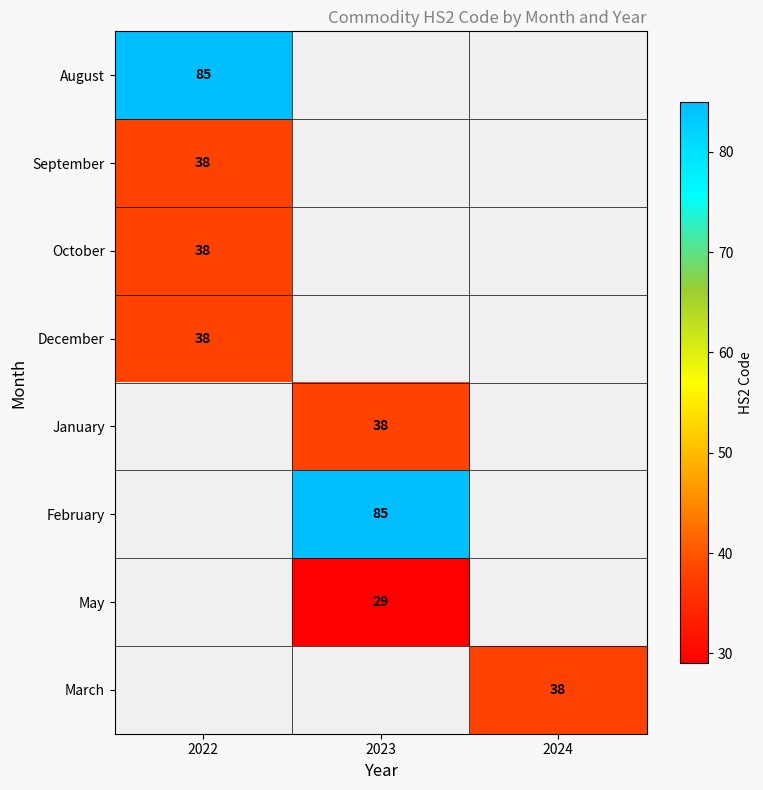

True or false: September has a value of 65 at 2022.

False